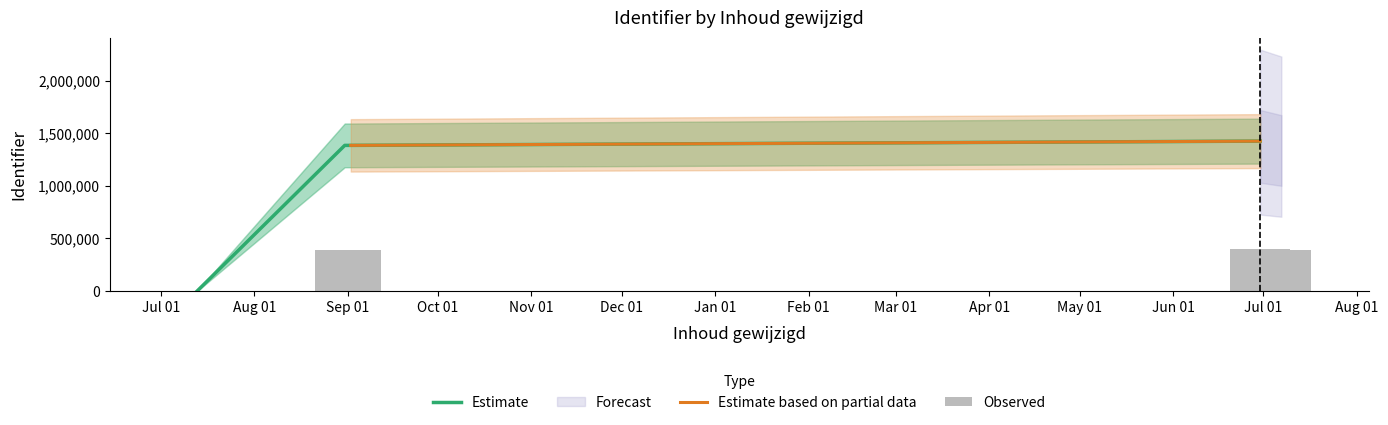

What is the highest value of the Estimate series?

1425202